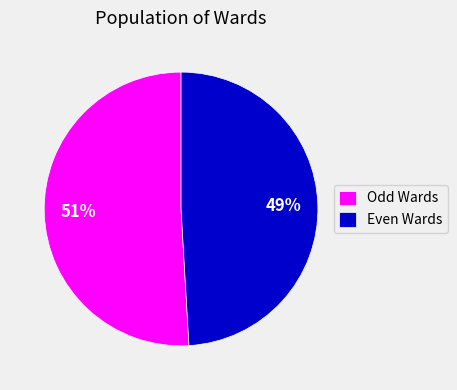

Is there a majority slice in this chart?

Yes